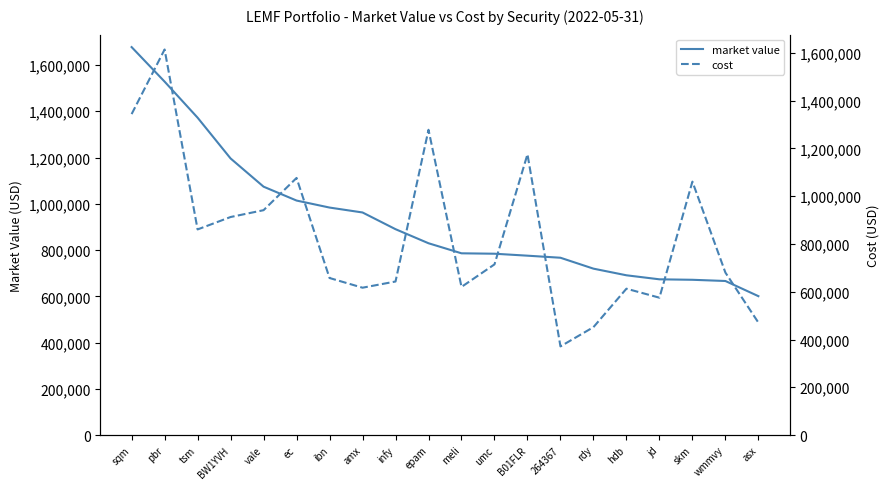

What position from the right is jd?

4